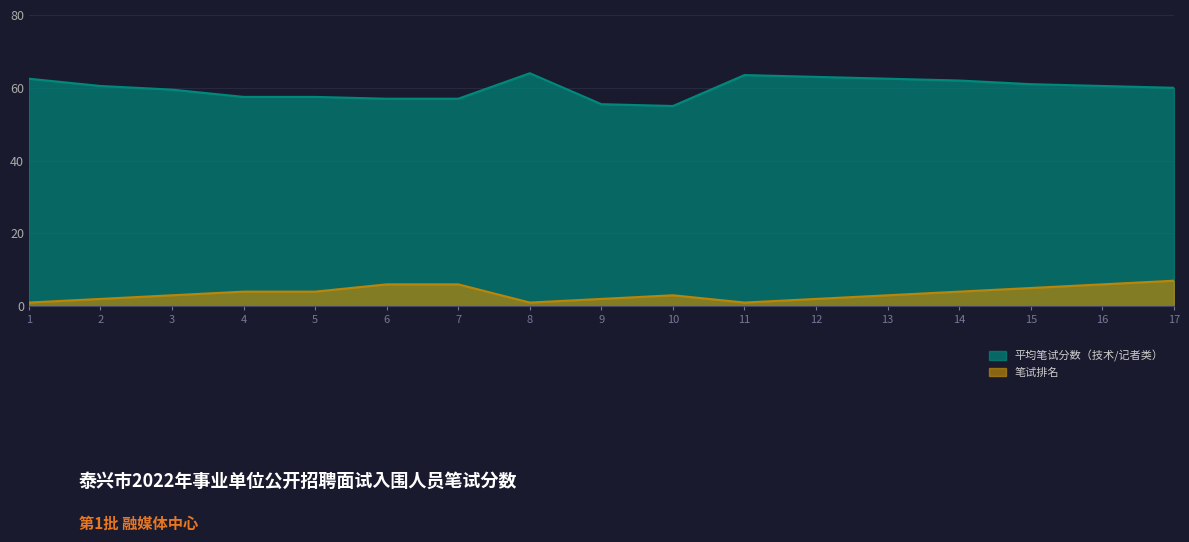

How many distinct data groups are displayed?

2